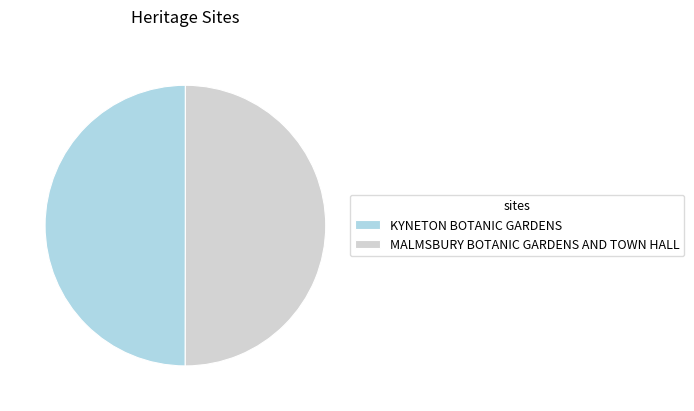

Combined, do MALMSBURY BOTANIC GARDENS AND TOWN HALL and KYNETON BOTANIC GARDENS account for over 50%?

Yes